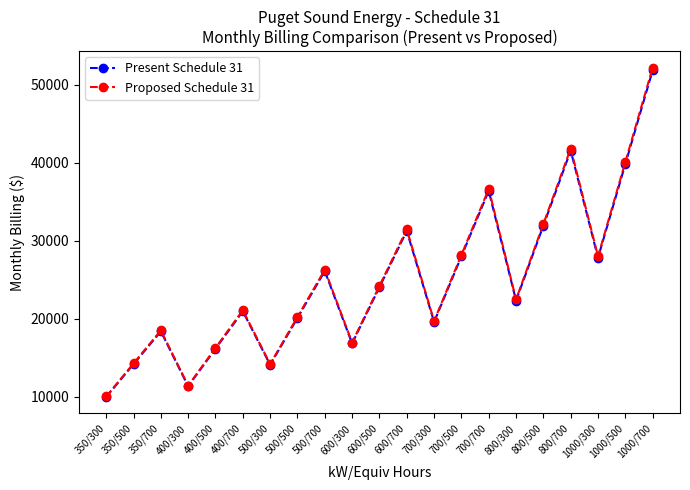

What position from the right is 700/300?

9